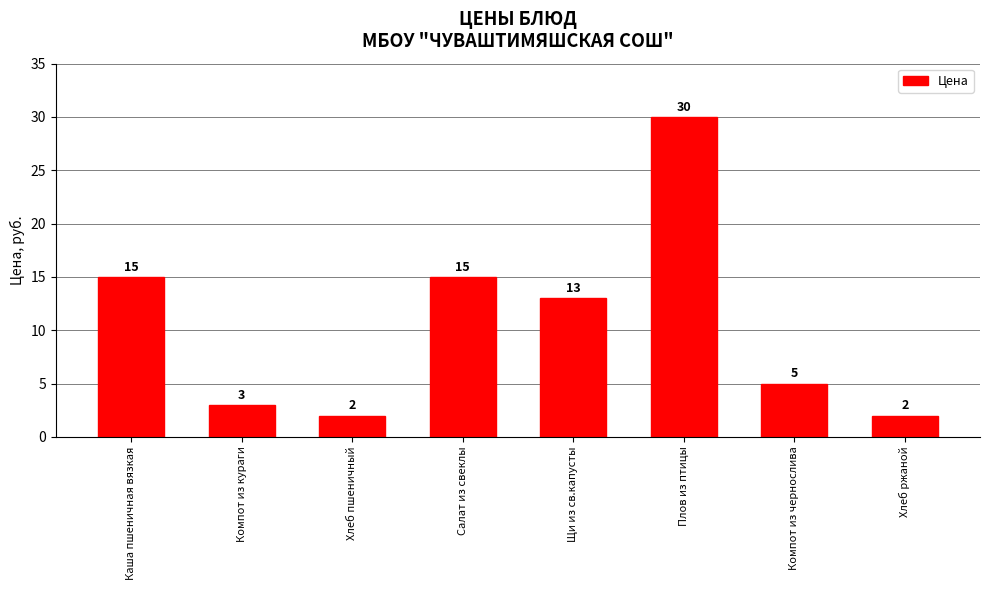

Approximately how many times larger is the value at Компот из чернослива compared to Салат из свеклы?

0.3